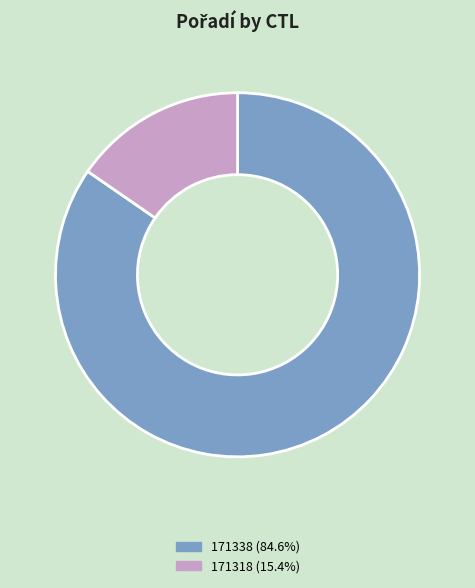

The 171318 slice represents 15% of the pie. True or false?

True